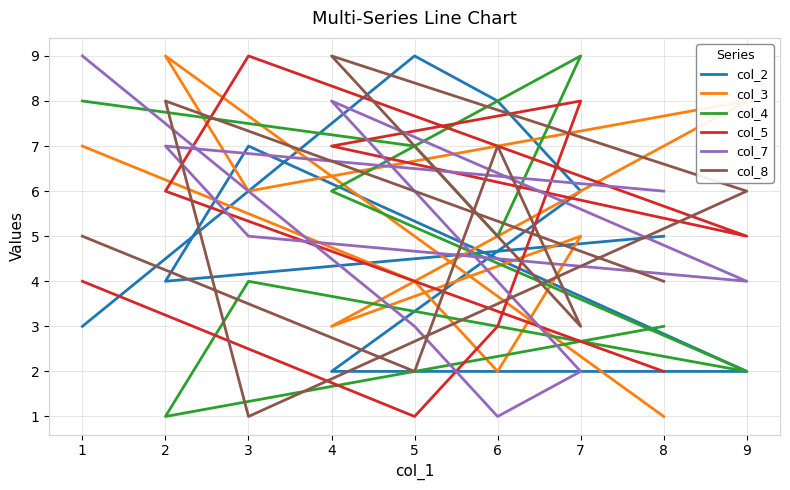

Does the chart display data point markers on the line(s)?

No